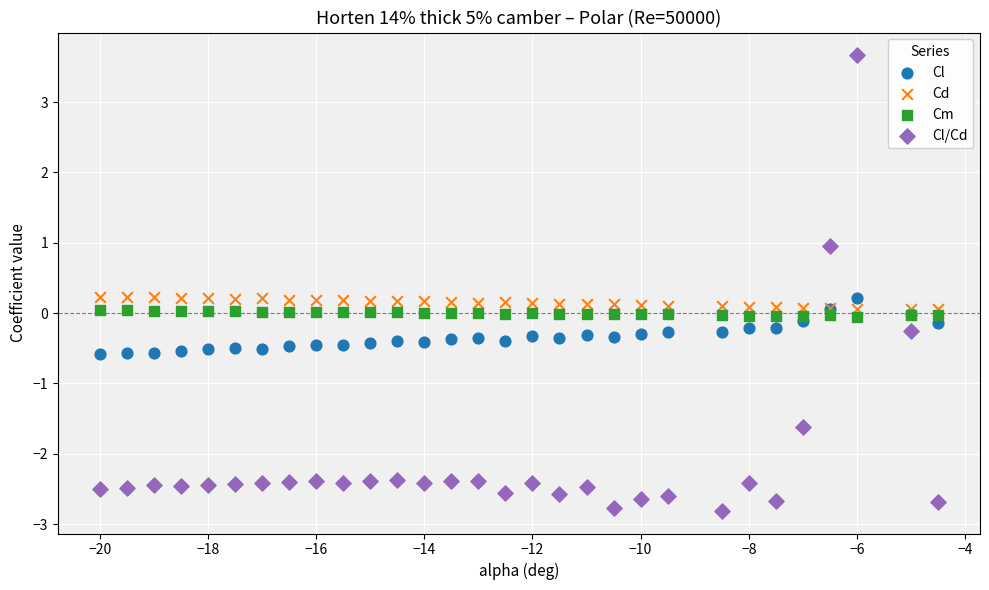

What are all the series names shown in the legend?

Cl, Cd, Cm, Cl/Cd